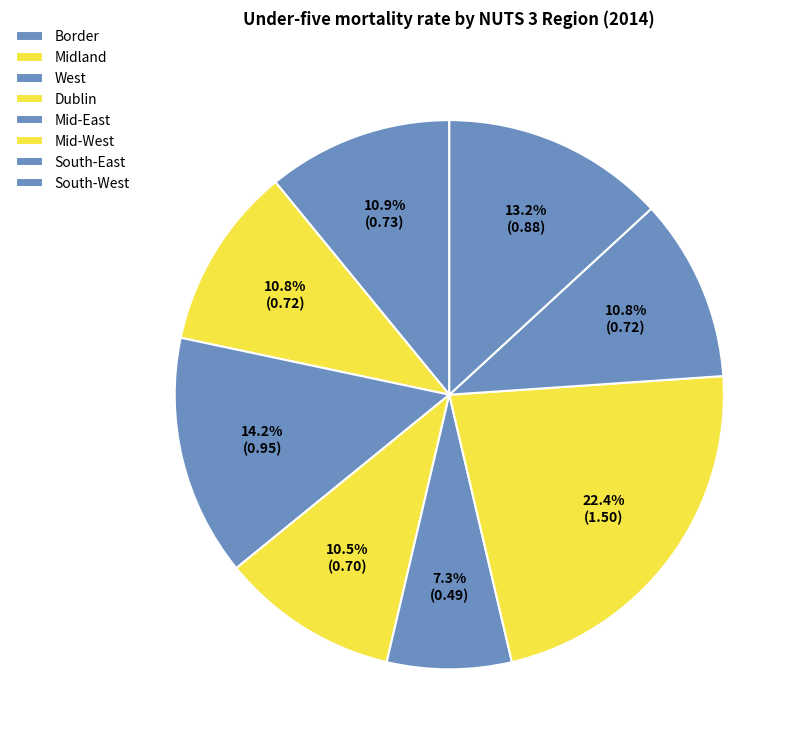

How many slices are in this pie chart?

8